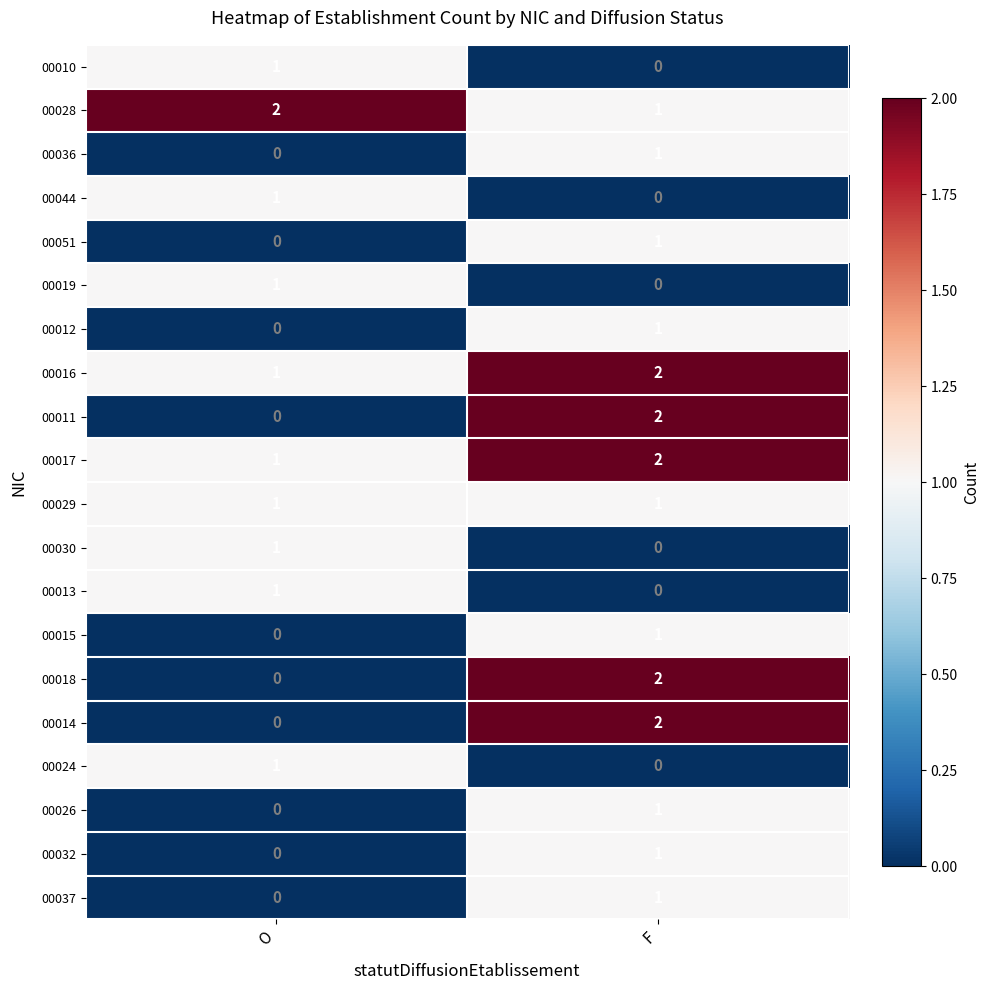

At which label is 00037 closest to 0?

O